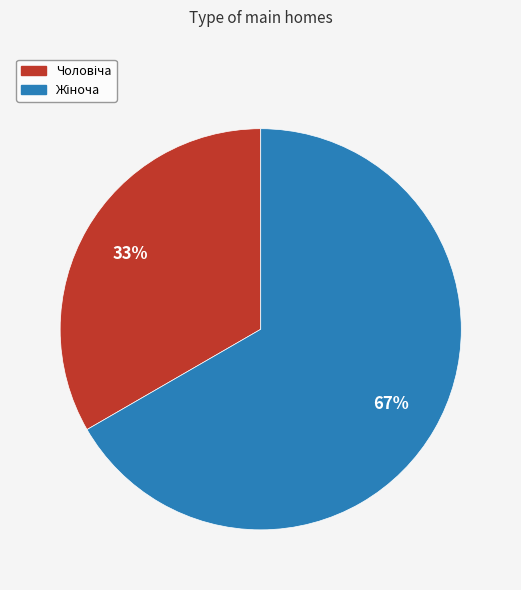

Is there a majority slice in this chart?

Yes